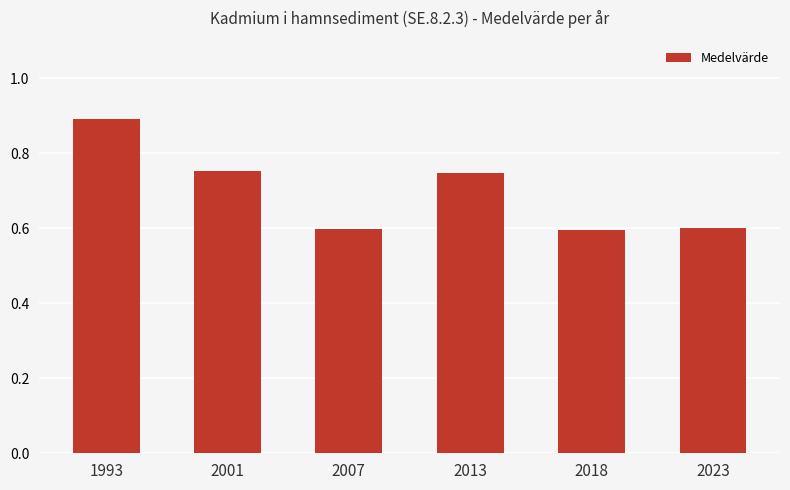

What is the greatest value displayed?

0.9